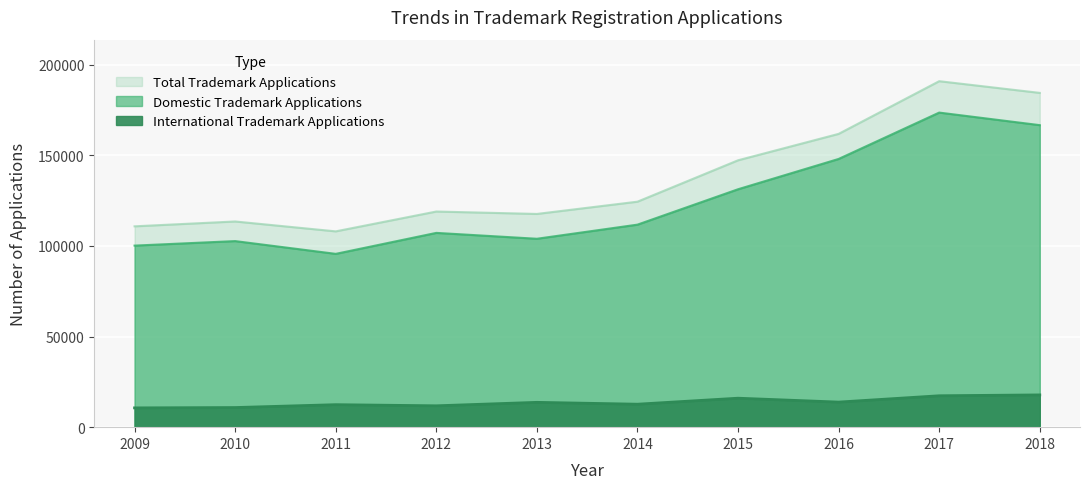

What is the maximum value shown in the chart?

190939